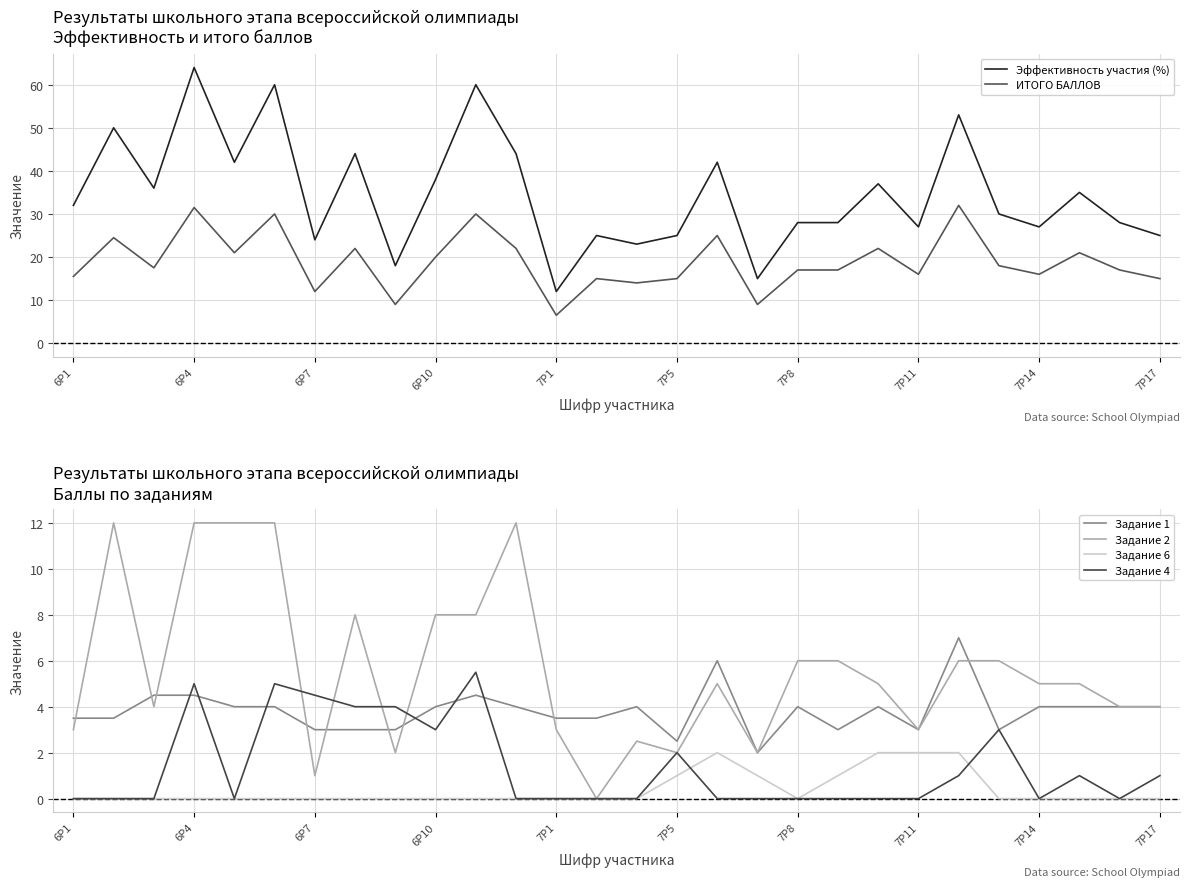

True or false: Задание 1 and Эффективность участия (%) intersect in this chart.

False